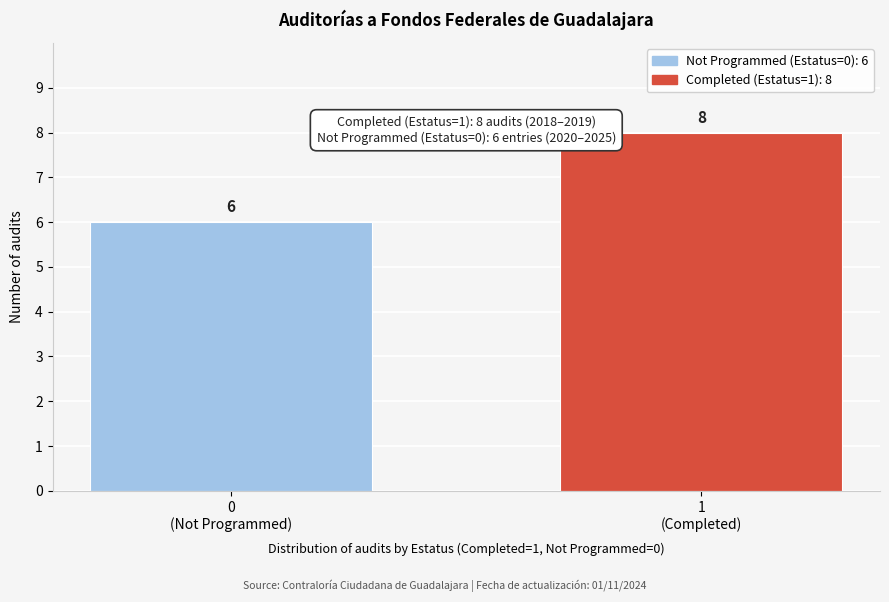

Reading left to right, extract all data points from this chart.

6	8